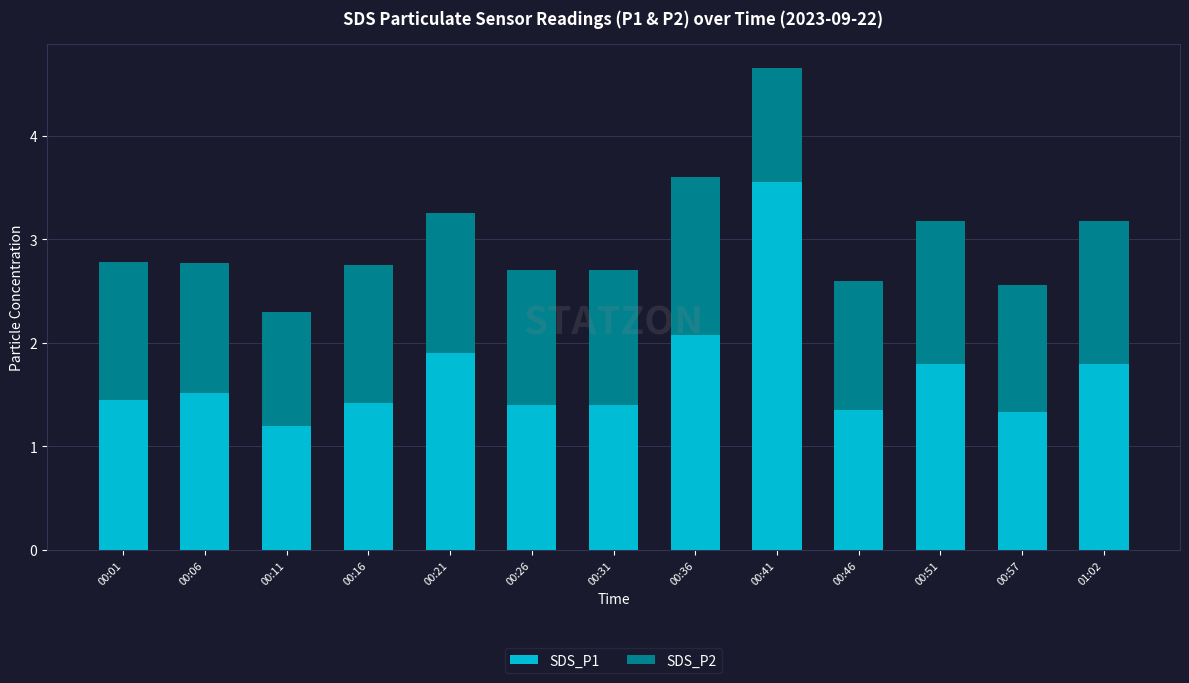

What is the sum of the SDS_P1 values at 00:11 and 00:31?

2.6